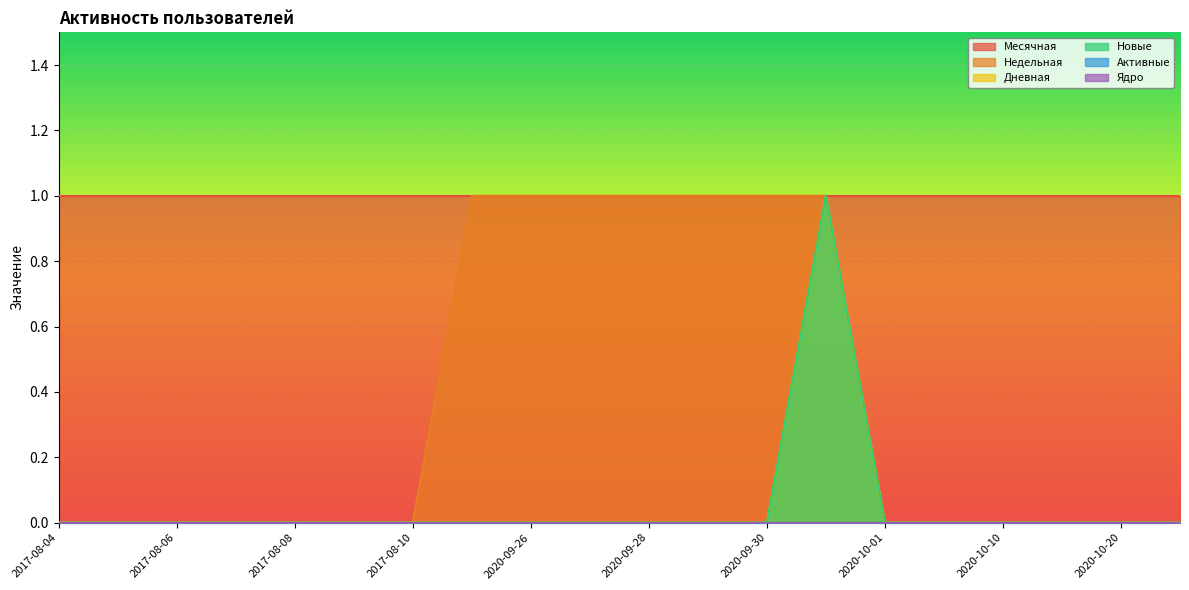

True or false: Новые has a value of 0 at 2020-09-27.

True